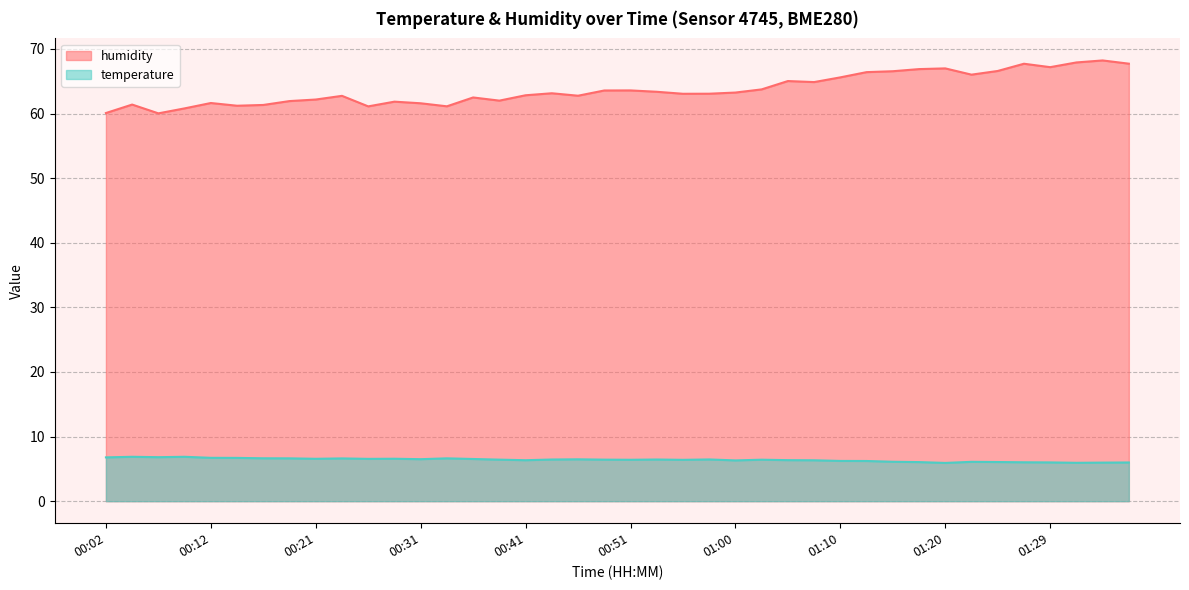

True or false: temperature and humidity intersect in this chart.

False